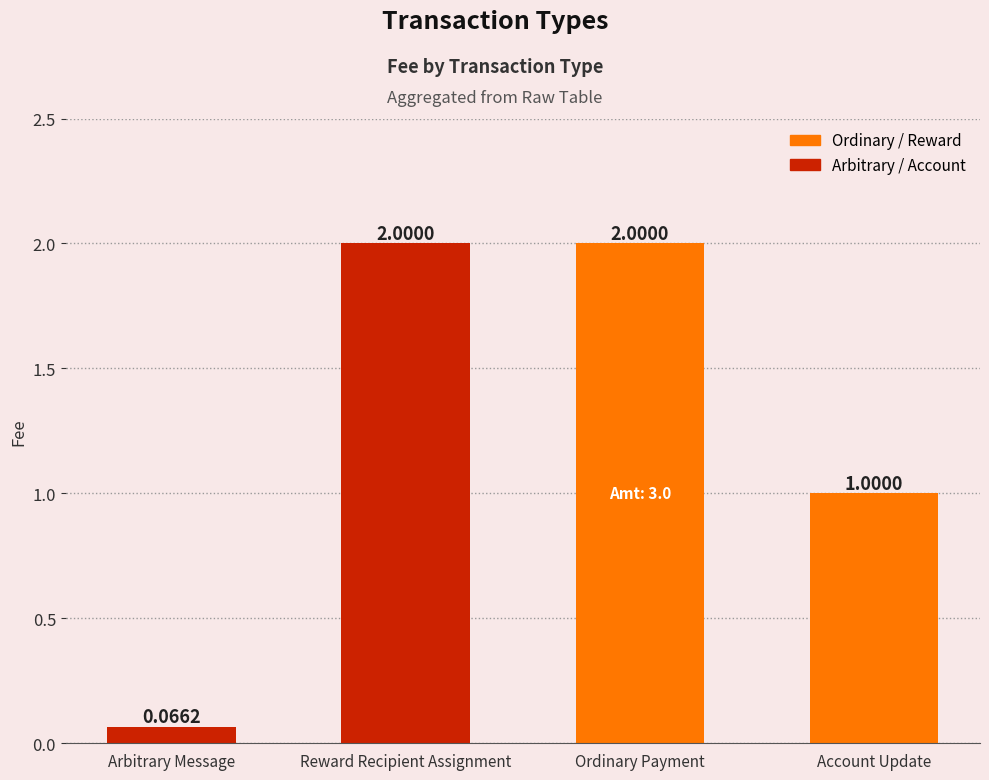

Which category has the lowest value across all series?

Arbitrary Message